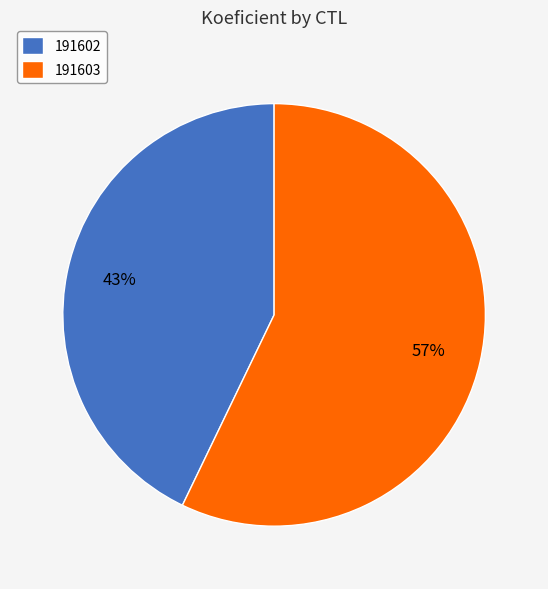

Which slice is the largest?

191603